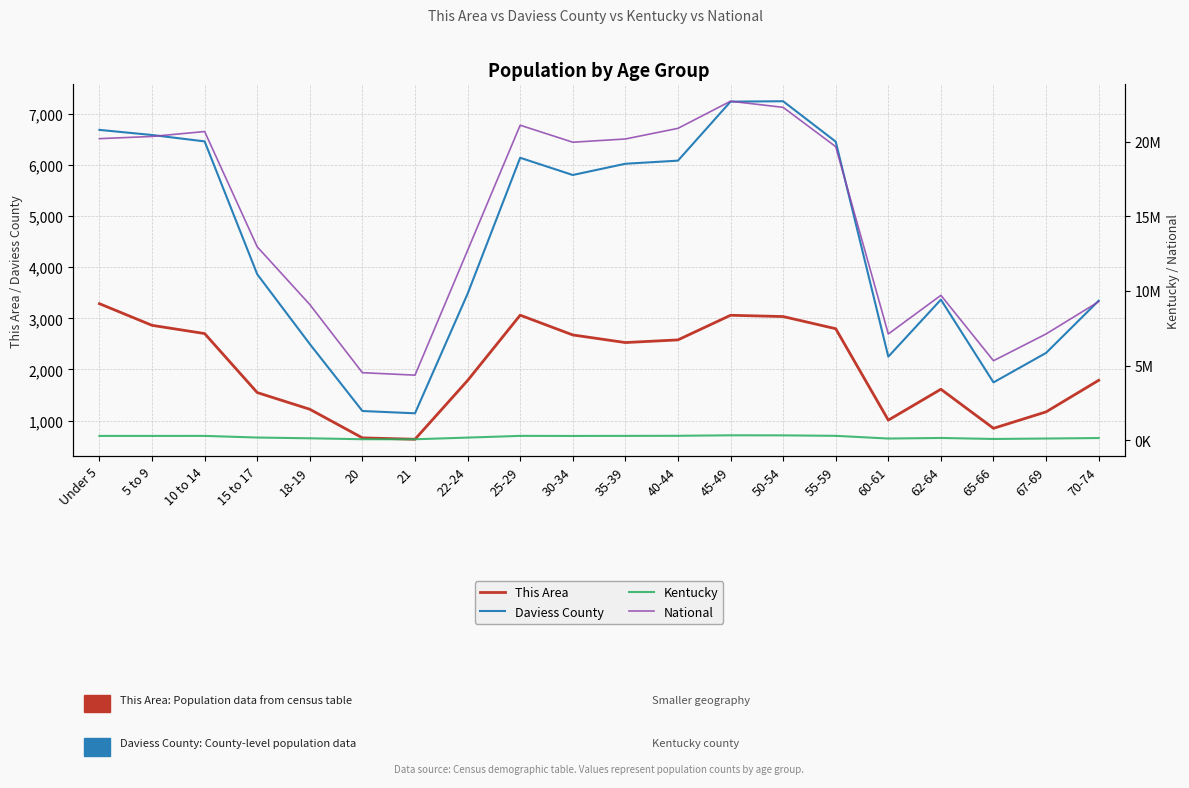

Reading left to right, what are all the values shown in this chart?

This Area: 3287	2863	2702	1547	1220	660	633	1783	3062	2675	2526	2578	3060	3035	2797	1007	1612	847	1169	1787
Daviess County: 6689	6589	6464	3863	2497	1186	1141	3480	6143	5806	6026	6087	7242	7250	6459	2250	3366	1746	2323	3345
Kentucky: 282367	282888	284154	173962	122833	61268	58657	170043	285296	280920	285411	291251	323642	319455	288027	106469	144497	78497	107167	139650
National: 20201362	20348657	20677194	12954254	9086089	4519129	4354294	12712576	21101849	19962099	20179642	20890964	22708591	22298125	19664805	7113727	9704197	5319902	7115361	9278166